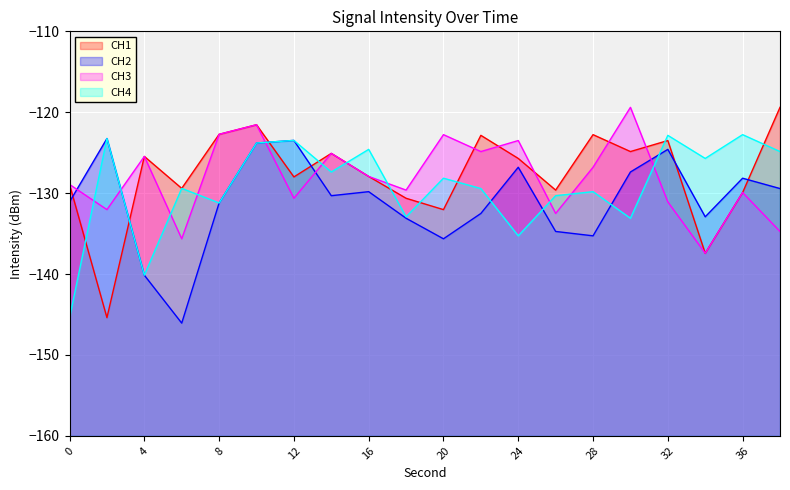

What is the lowest value of the intensity_1 series?

-145.4